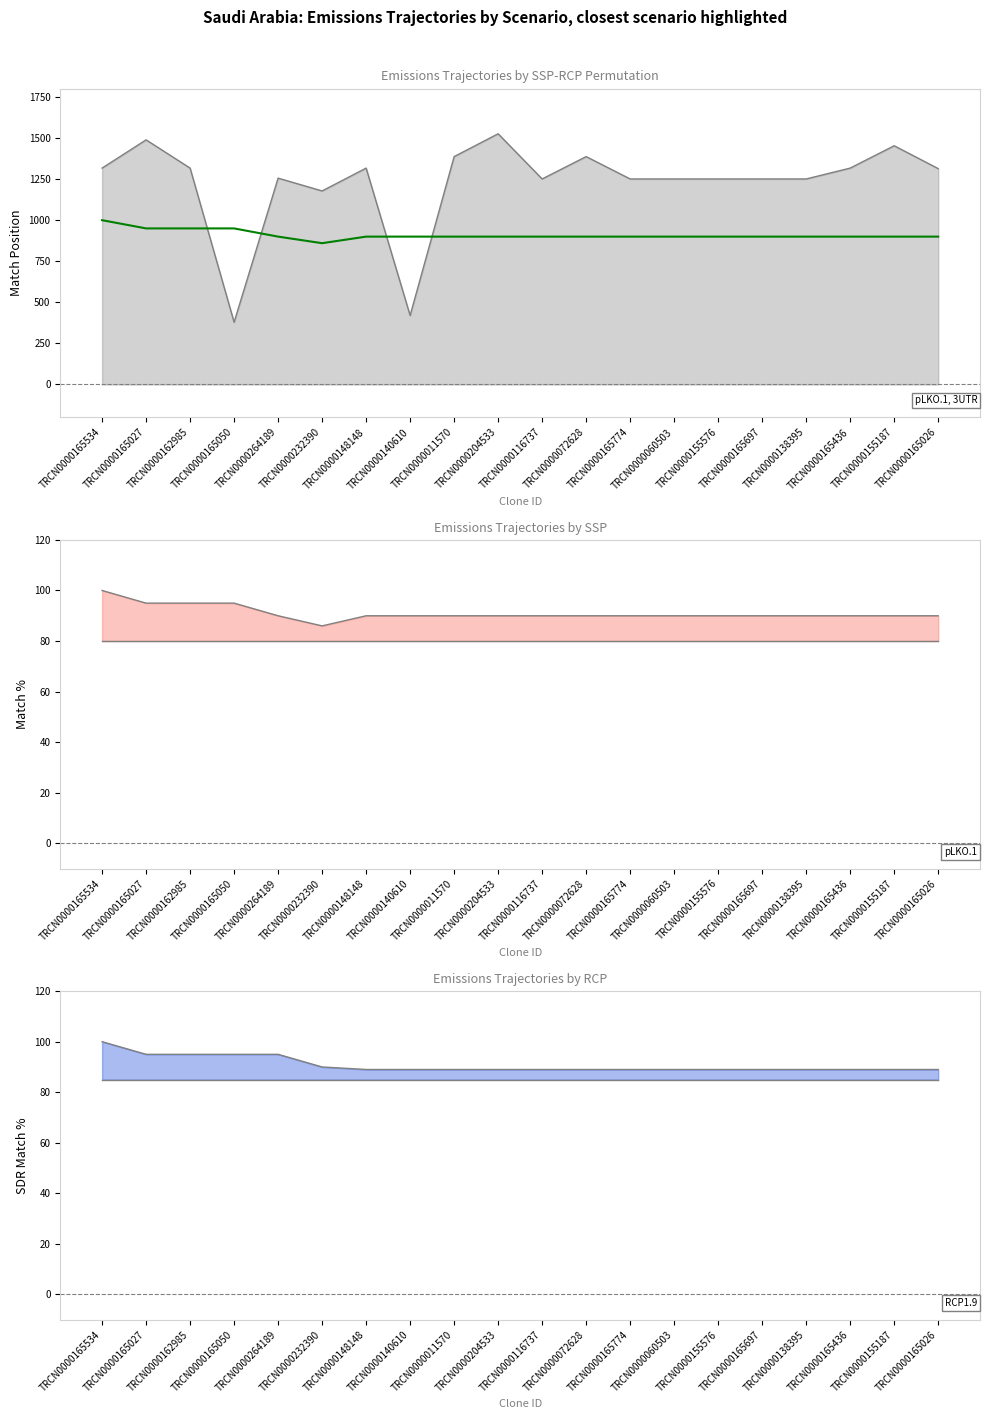

The chart shows a value of 950 at TRCN0000165027. True or false?

True